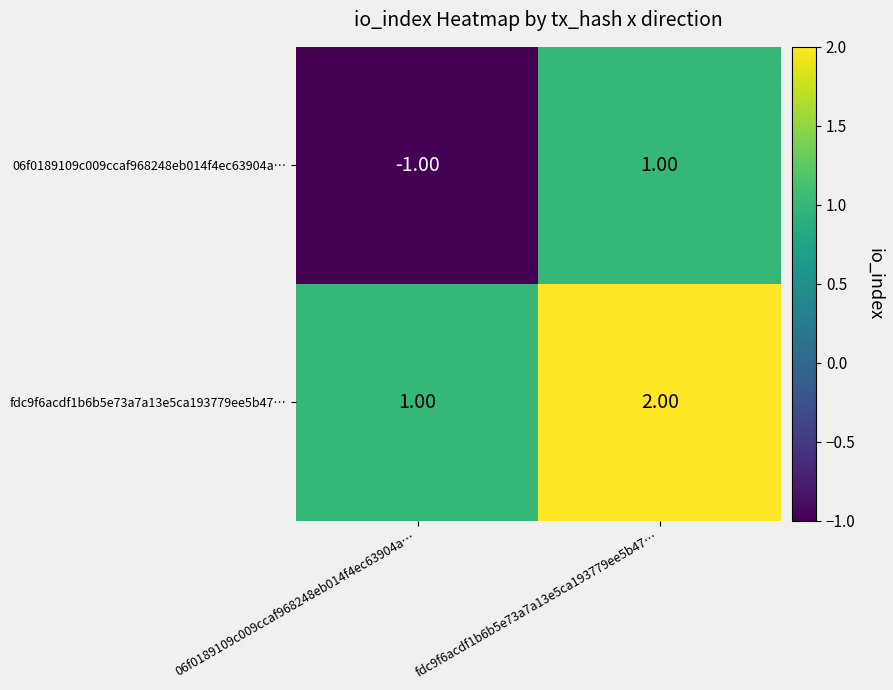

Which series has the largest total across all categories?

fdc9f6acdf1b6b5e73a7a13e5ca193779ee5b47…